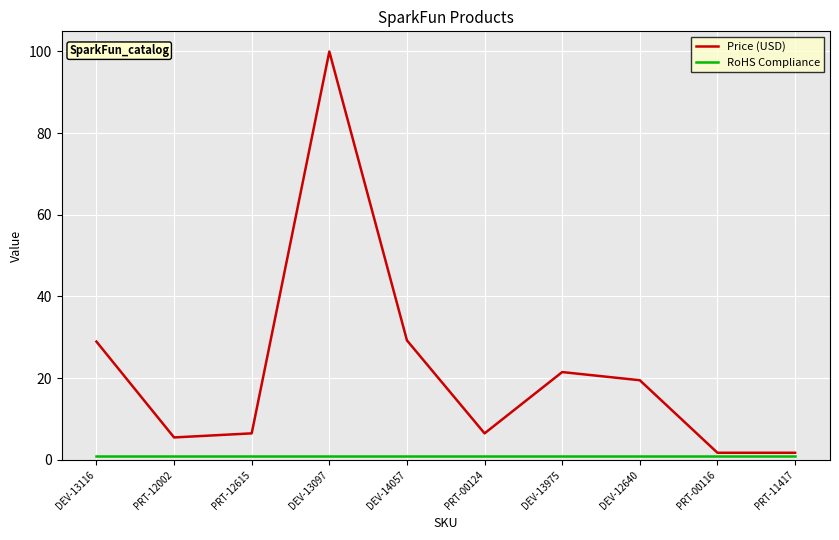

Which series has the largest range (max minus min)?

Price (USD)